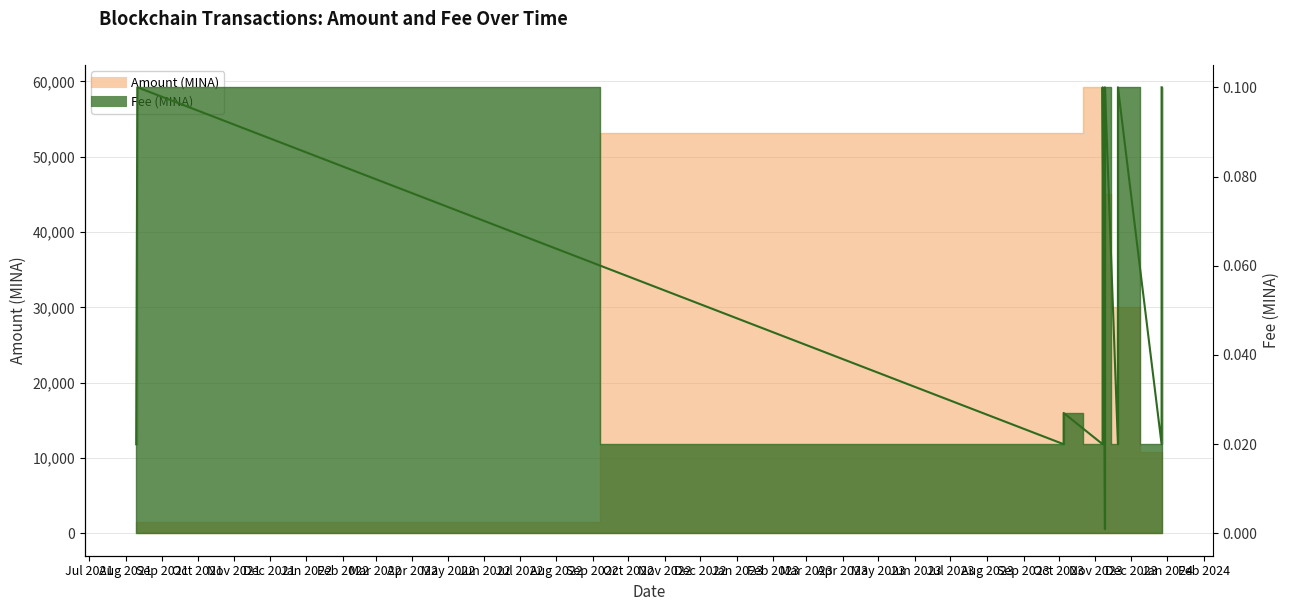

List the series in order of their peak value, lowest first.

Fee, Amount